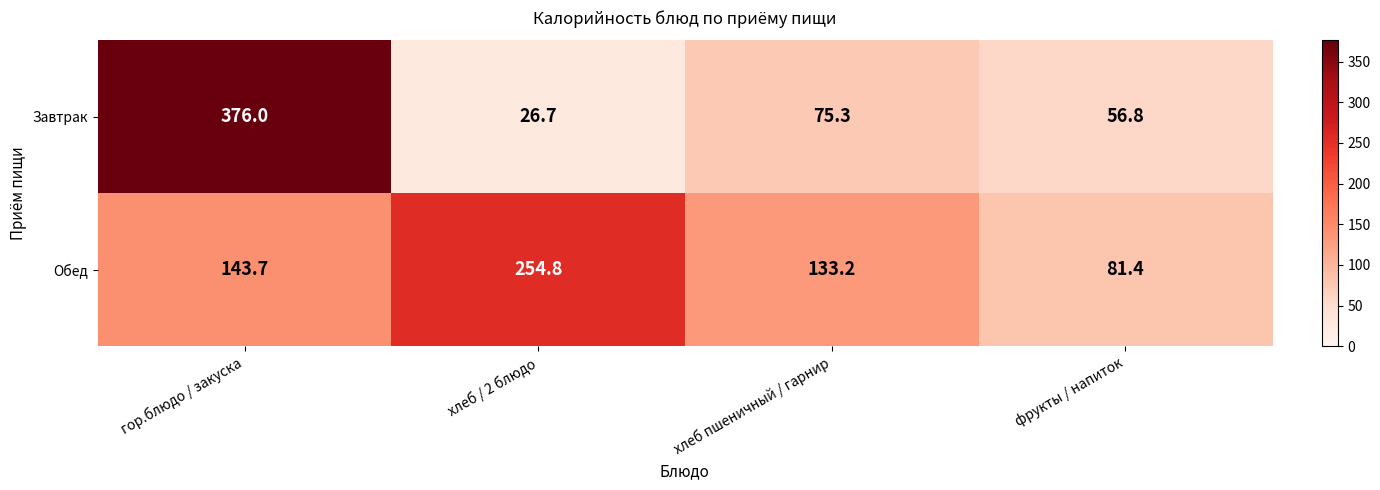

True or false: Завтрак has a value of 75.3 at хлеб пшеничный / гарнир.

True